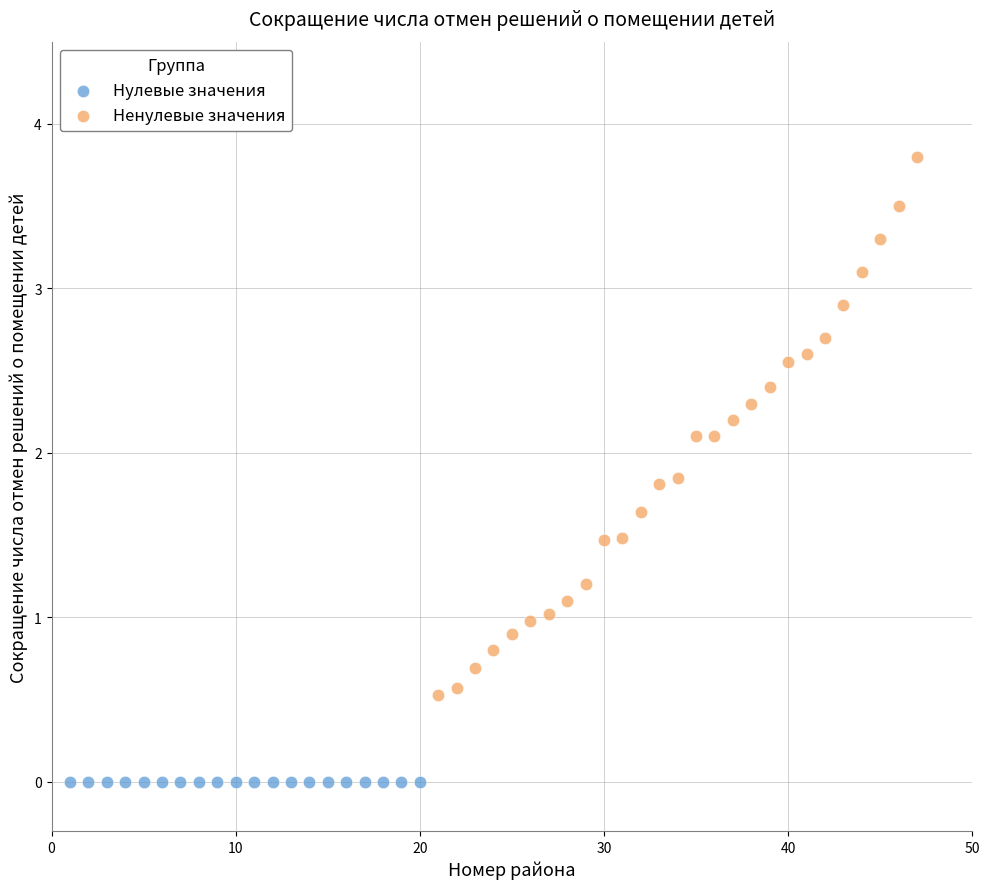

Which series reaches the minimum Y coordinate?

Нулевые значения